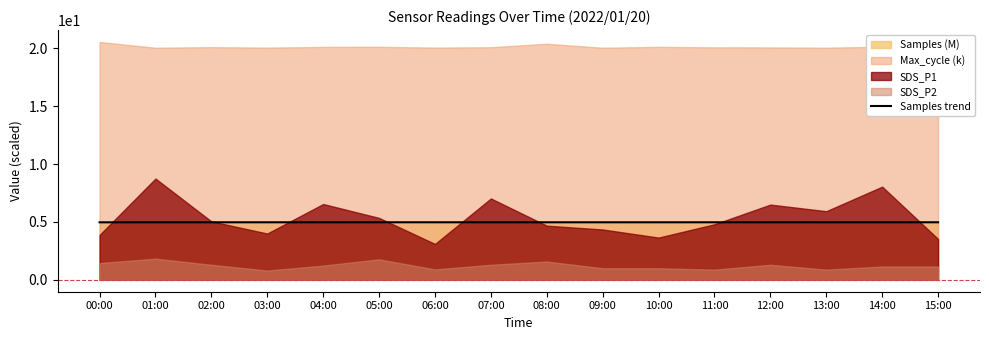

True or false: the data has more than 0 interior local peaks.

True